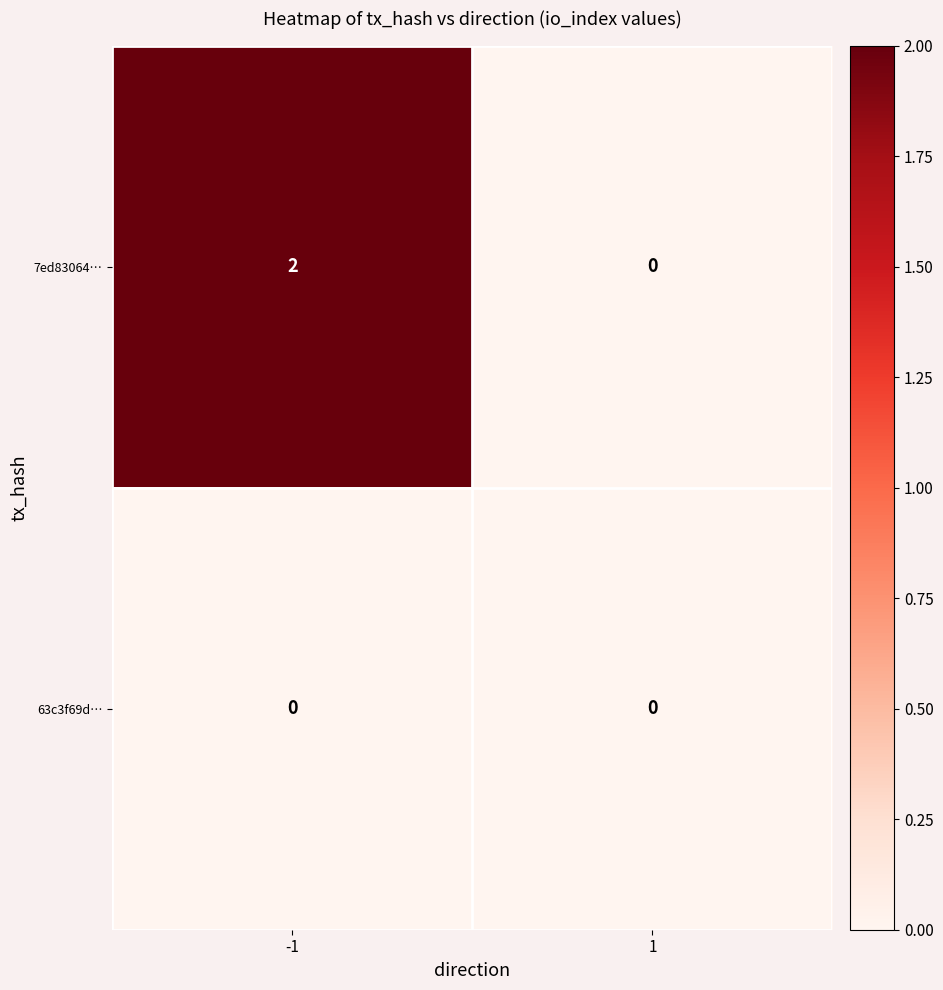

The 7ed83064… series shows 1 at 1. True or false?

False